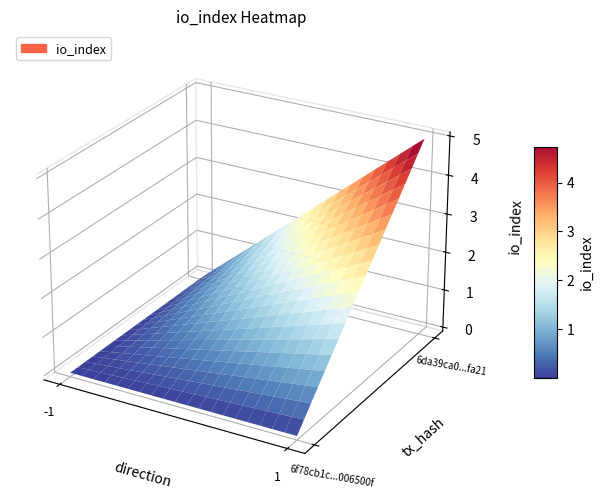

What is the average value of the 6da39ca0885a472859b683f0ae12252e1c6fa21 series?

3